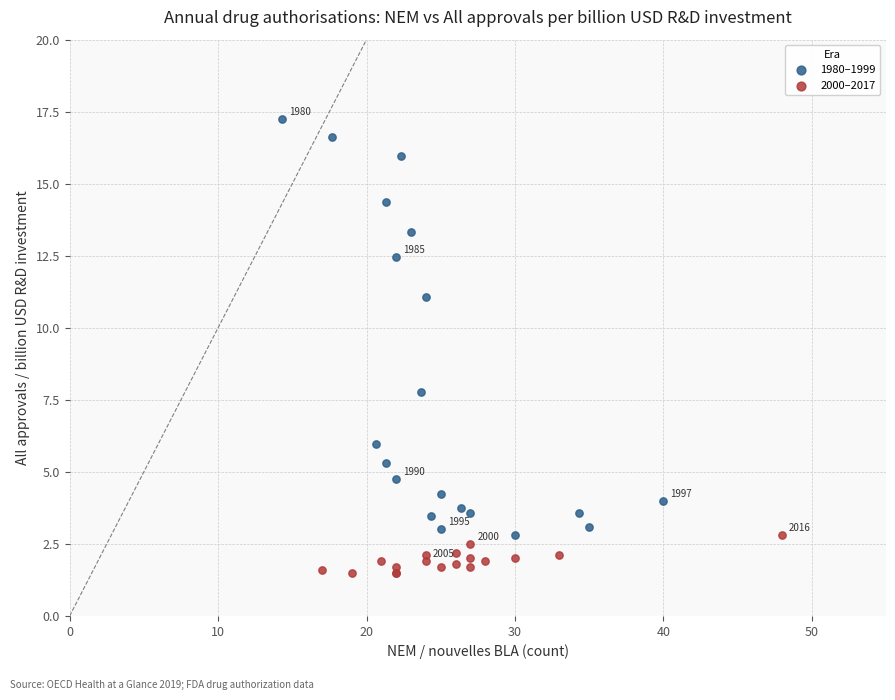

Which series contains the lowest Y value?

2000–2017